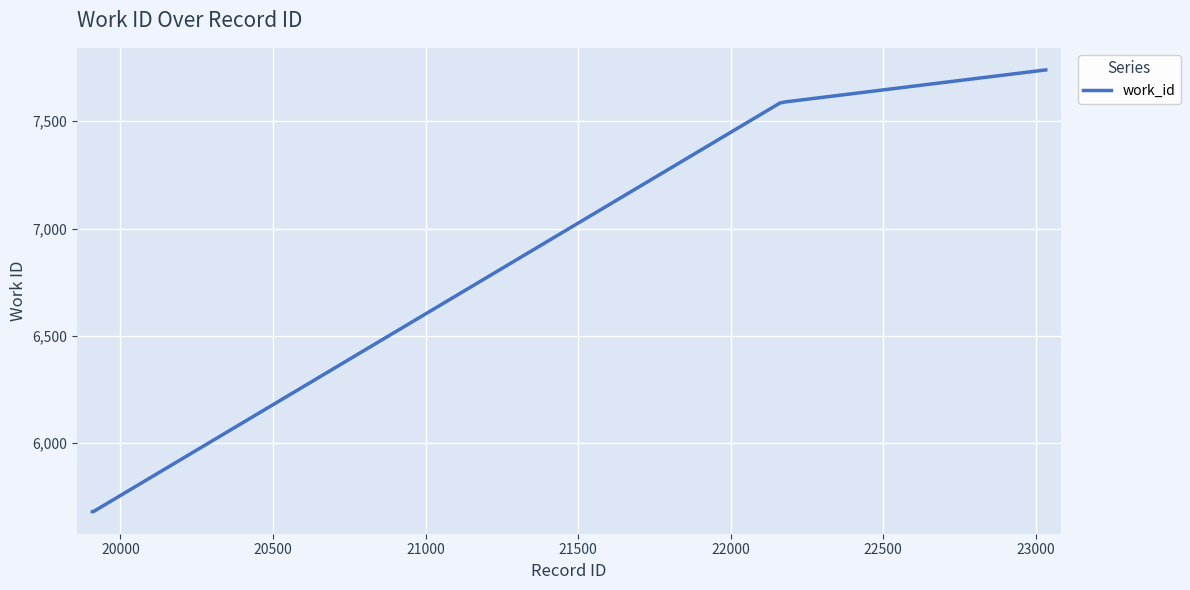

What is the difference between the maximum and second lowest values?

2058